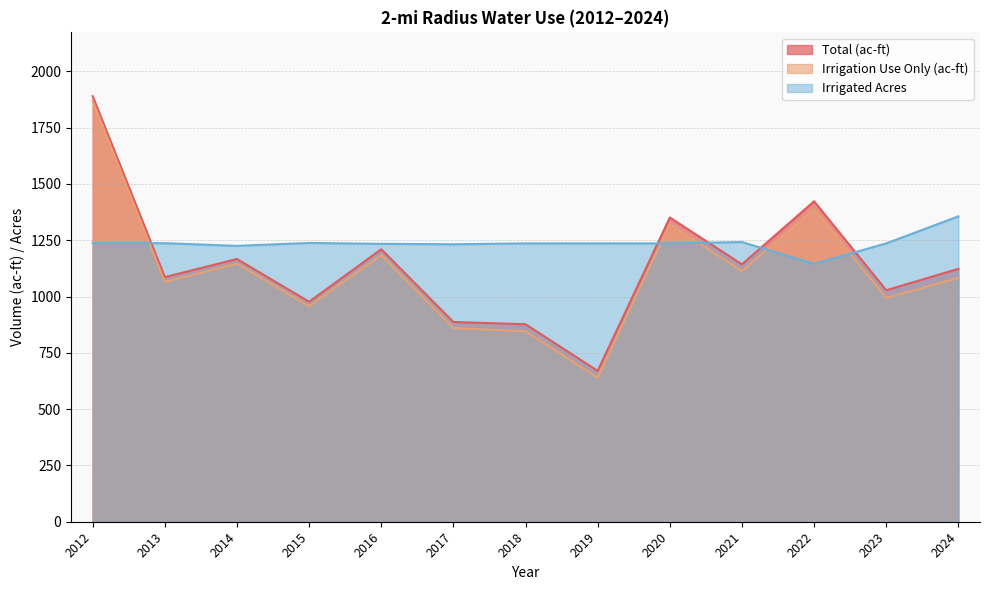

How many times do Irrigated Acres and Total (ac-ft) cross each other?

5